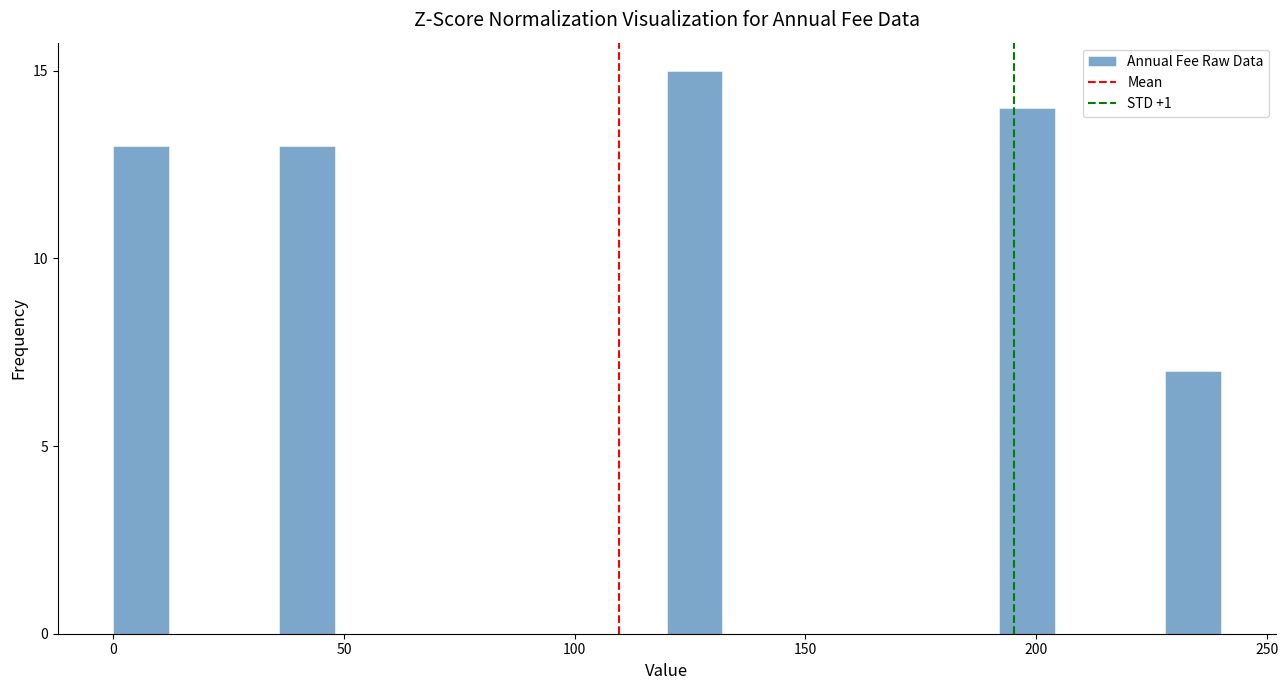

Read against the x-axis, roughly where is the centre of the tallest bar?

125